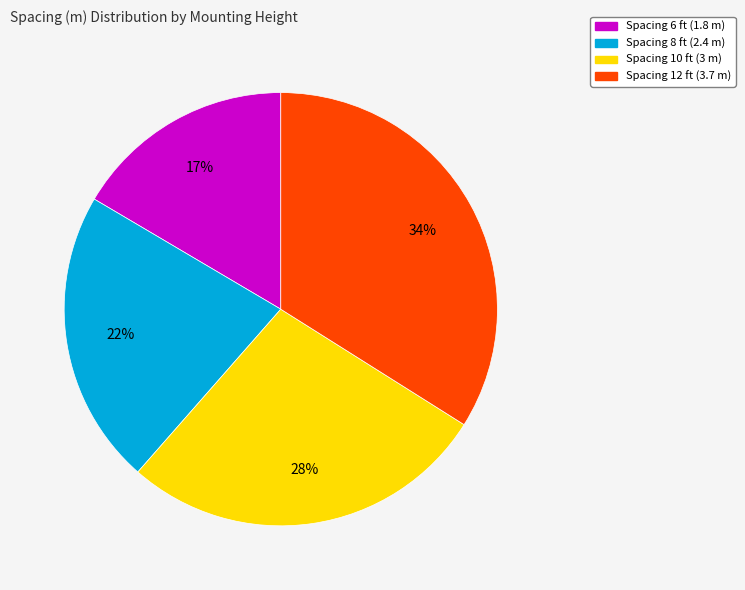

To the nearest percent, what is the difference between the largest and smallest slice percentages?

17%